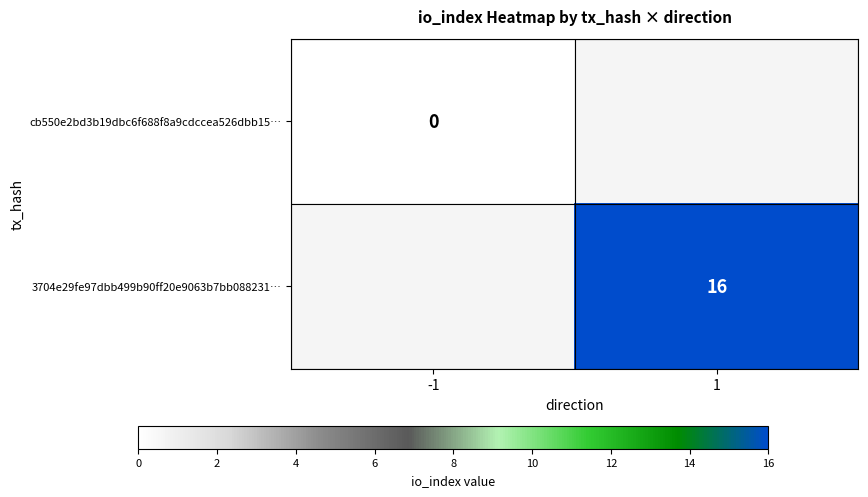

Is the value of cb550e2bd3b19dbc6f688f8a9cdccea526dbb15… at -1 greater than the value of 3704e29fe97dbb499b90ff20e9063b7bb088231… at 1?

No